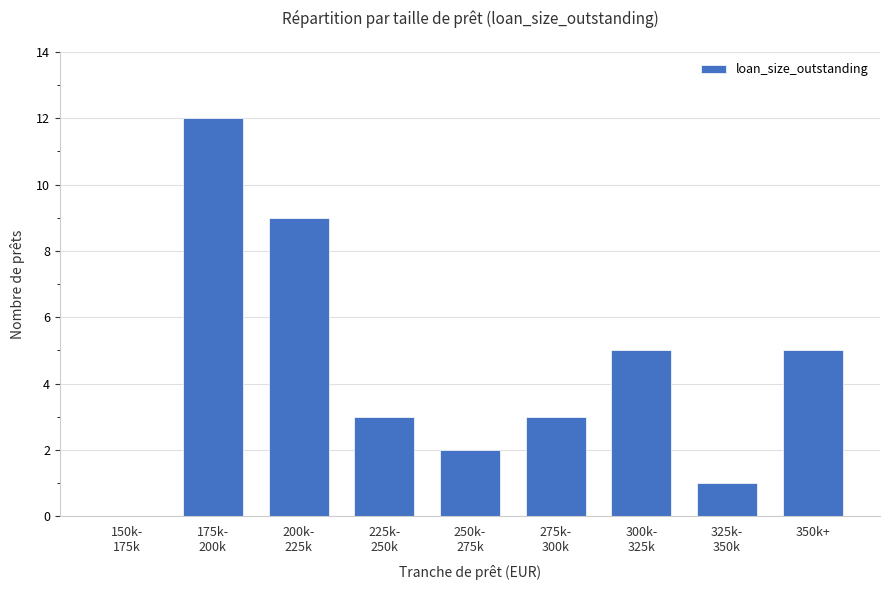

The chart shows a value of 0 at 150k-
175k. True or false?

True